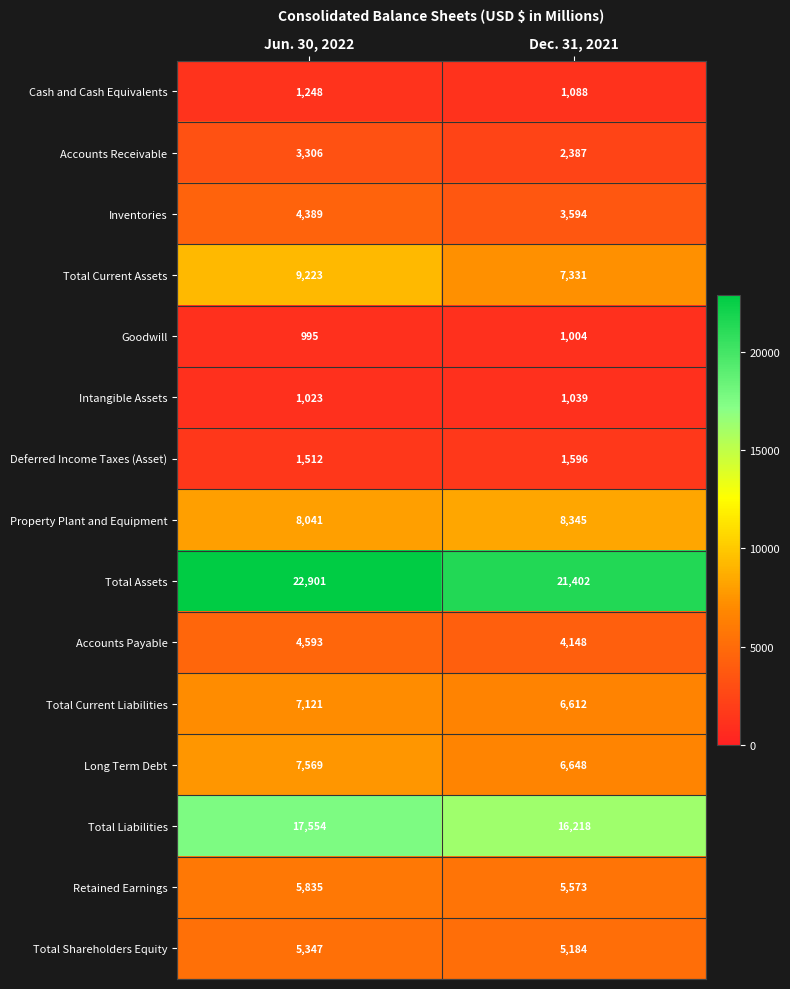

What is the minimum value shown in the chart?

995